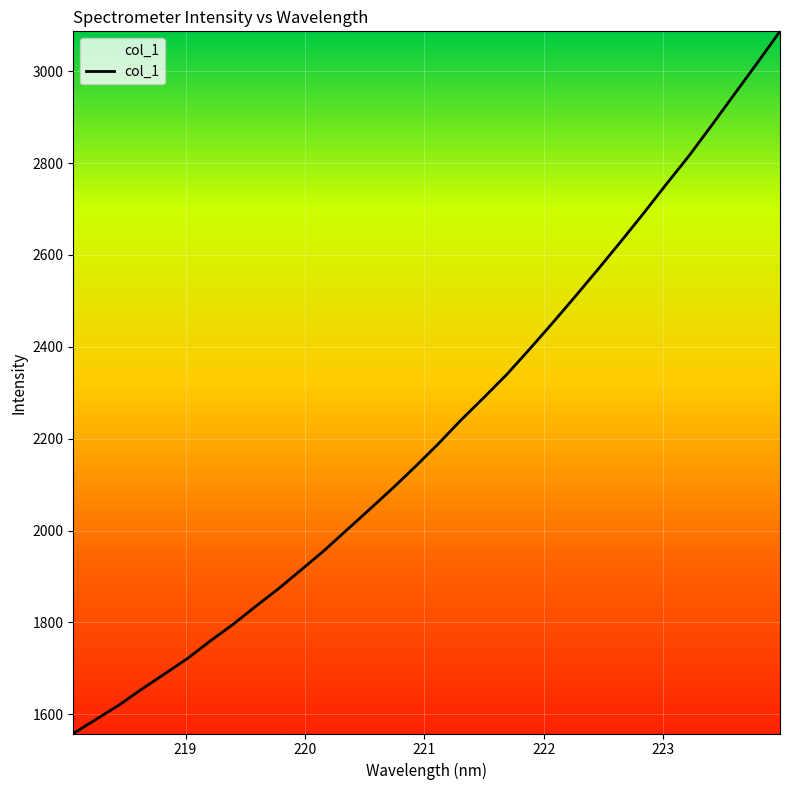

What is the minimum value shown in the chart?

1558.1